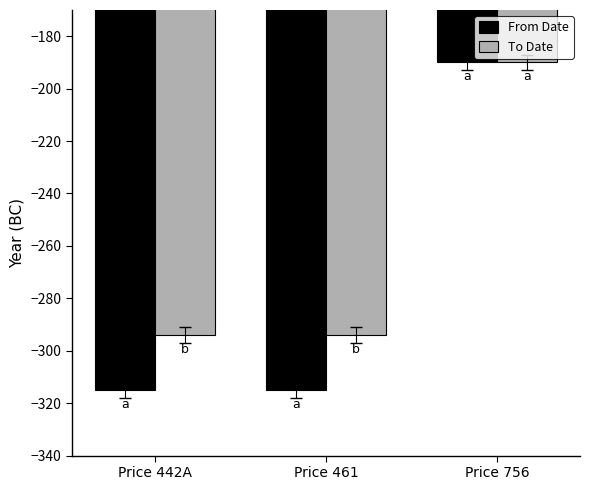

List the series in order of their overall mean, lowest first.

From Date, To Date